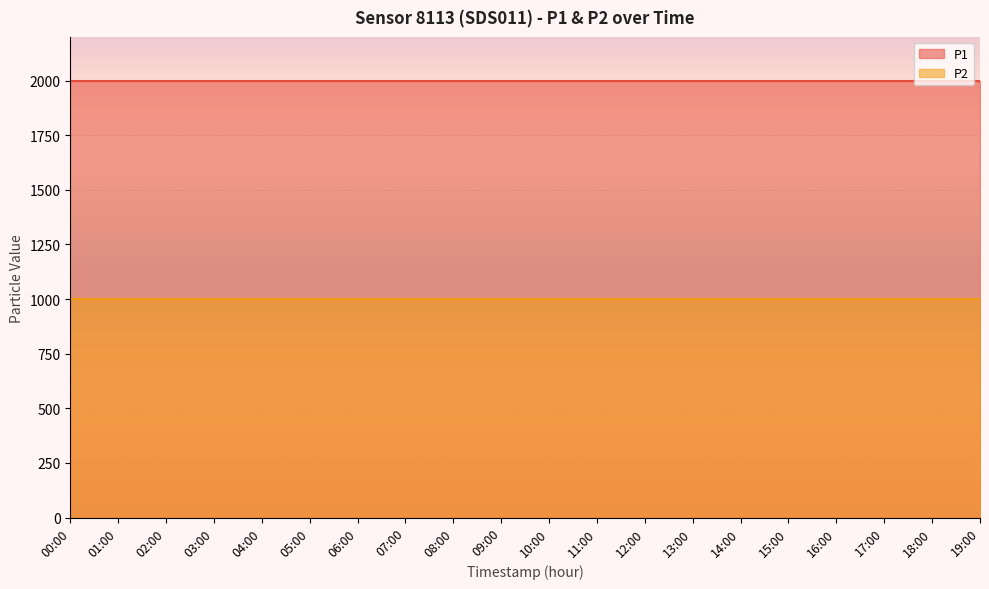

True or false: P2 and P1 intersect in this chart.

False